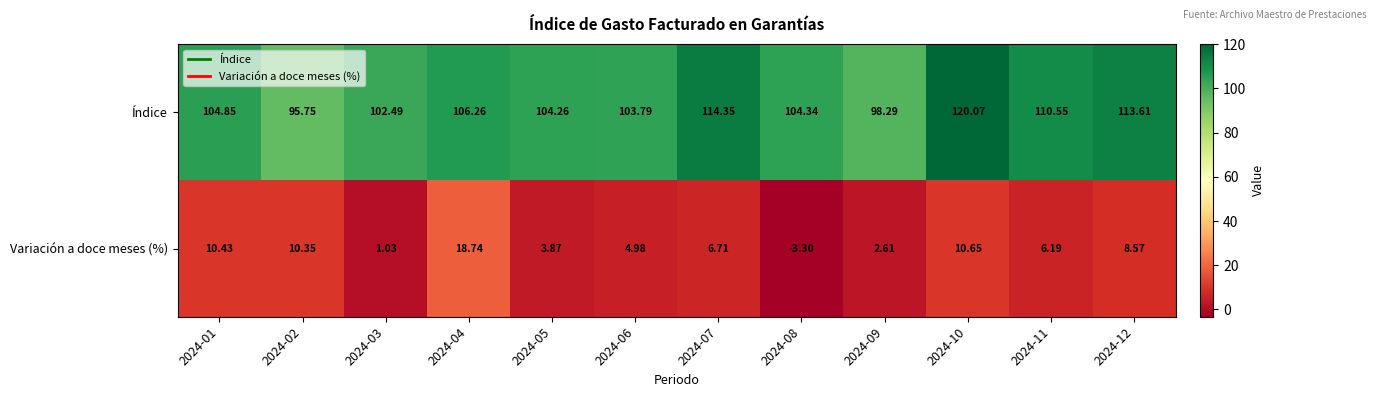

What is the maximum value shown in the chart?

120.1